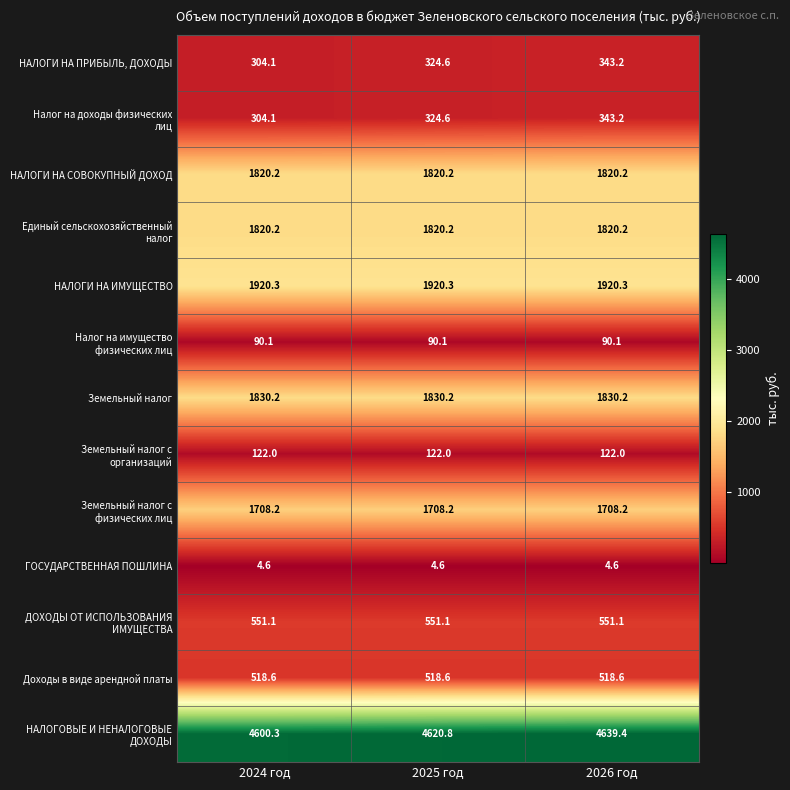

What is the greatest value displayed?

4639.4